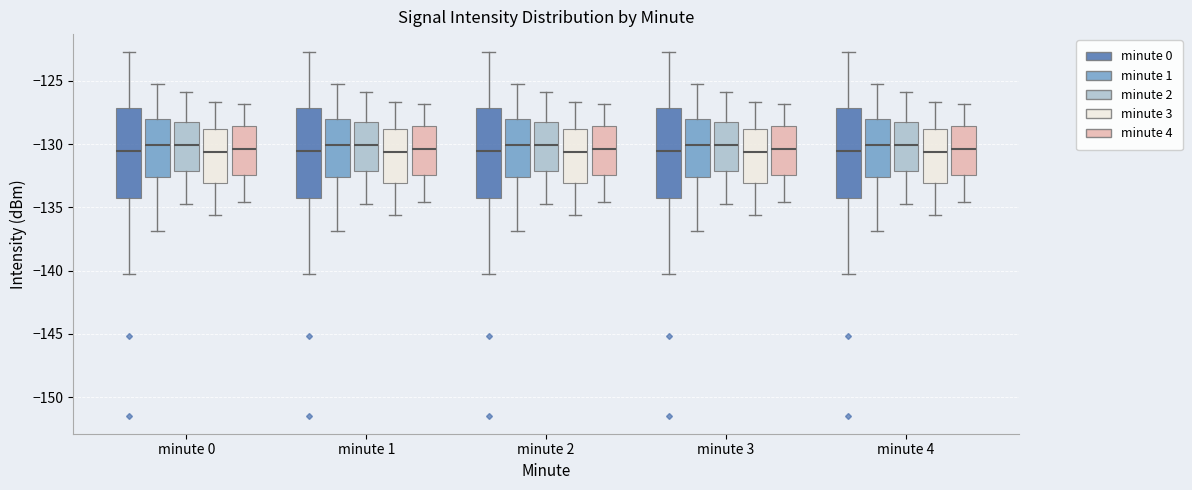

Reading left to right, read every box against the y-axis: the position of its median line, the range the box covers, and the ends of its whiskers. The values are not printed on the chart, so give them approximately, as read against the axis.

minute 0 (minute 0): median -130.5, box -134.0 to -127.0, whiskers -140.0 to -122.5
minute 0 (minute 1): median -130.0, box -132.5 to -128.0, whiskers -137.0 to -125.5
minute 0 (minute 2): median -130.0, box -132.0 to -128.0, whiskers -134.5 to -126.0
minute 0 (minute 3): median -130.5, box -133.0 to -129.0, whiskers -135.5 to -126.5
minute 0 (minute 4): median -130.5, box -132.5 to -128.5, whiskers -134.5 to -127.0
minute 1 (minute 0): median -130.5, box -134.0 to -127.0, whiskers -140.0 to -122.5
minute 1 (minute 1): median -130.0, box -132.5 to -128.0, whiskers -137.0 to -125.5
minute 1 (minute 2): median -130.0, box -132.0 to -128.0, whiskers -134.5 to -126.0
minute 1 (minute 3): median -130.5, box -133.0 to -129.0, whiskers -135.5 to -126.5
minute 1 (minute 4): median -130.5, box -132.5 to -128.5, whiskers -134.5 to -127.0
minute 2 (minute 0): median -130.5, box -134.0 to -127.0, whiskers -140.0 to -122.5
minute 2 (minute 1): median -130.0, box -132.5 to -128.0, whiskers -137.0 to -125.5
minute 2 (minute 2): median -130.0, box -132.0 to -128.0, whiskers -134.5 to -126.0
minute 2 (minute 3): median -130.5, box -133.0 to -129.0, whiskers -135.5 to -126.5
minute 2 (minute 4): median -130.5, box -132.5 to -128.5, whiskers -134.5 to -127.0
minute 3 (minute 0): median -130.5, box -134.0 to -127.0, whiskers -140.0 to -122.5
minute 3 (minute 1): median -130.0, box -132.5 to -128.0, whiskers -137.0 to -125.5
minute 3 (minute 2): median -130.0, box -132.0 to -128.0, whiskers -134.5 to -126.0
minute 3 (minute 3): median -130.5, box -133.0 to -129.0, whiskers -135.5 to -126.5
minute 3 (minute 4): median -130.5, box -132.5 to -128.5, whiskers -134.5 to -127.0
minute 4 (minute 0): median -130.5, box -134.0 to -127.0, whiskers -140.0 to -122.5
minute 4 (minute 1): median -130.0, box -132.5 to -128.0, whiskers -137.0 to -125.5
minute 4 (minute 2): median -130.0, box -132.0 to -128.0, whiskers -134.5 to -126.0
minute 4 (minute 3): median -130.5, box -133.0 to -129.0, whiskers -135.5 to -126.5
minute 4 (minute 4): median -130.5, box -132.5 to -128.5, whiskers -134.5 to -127.0